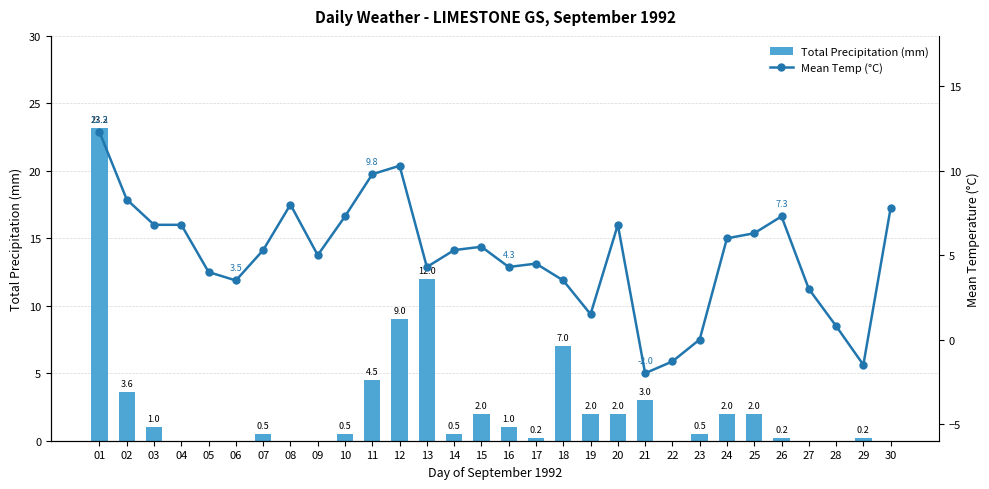

Rank the categories by Total Precipitation (mm) value from highest to lowest.

01, 13, 12, 18, 11, 02, 21, 15, 19, 20, 24, 25, 03, 16, 07, 10, 14, 23, 17, 26, 29, 04, 05, 06, 08, 09, 22, 27, 28, 30